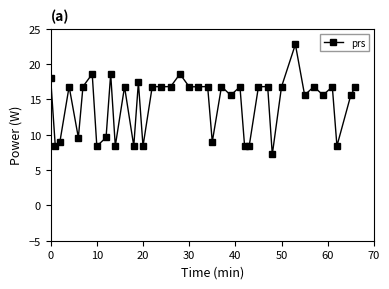

True or false: there are more than 0 points higher than both neighbors.

True